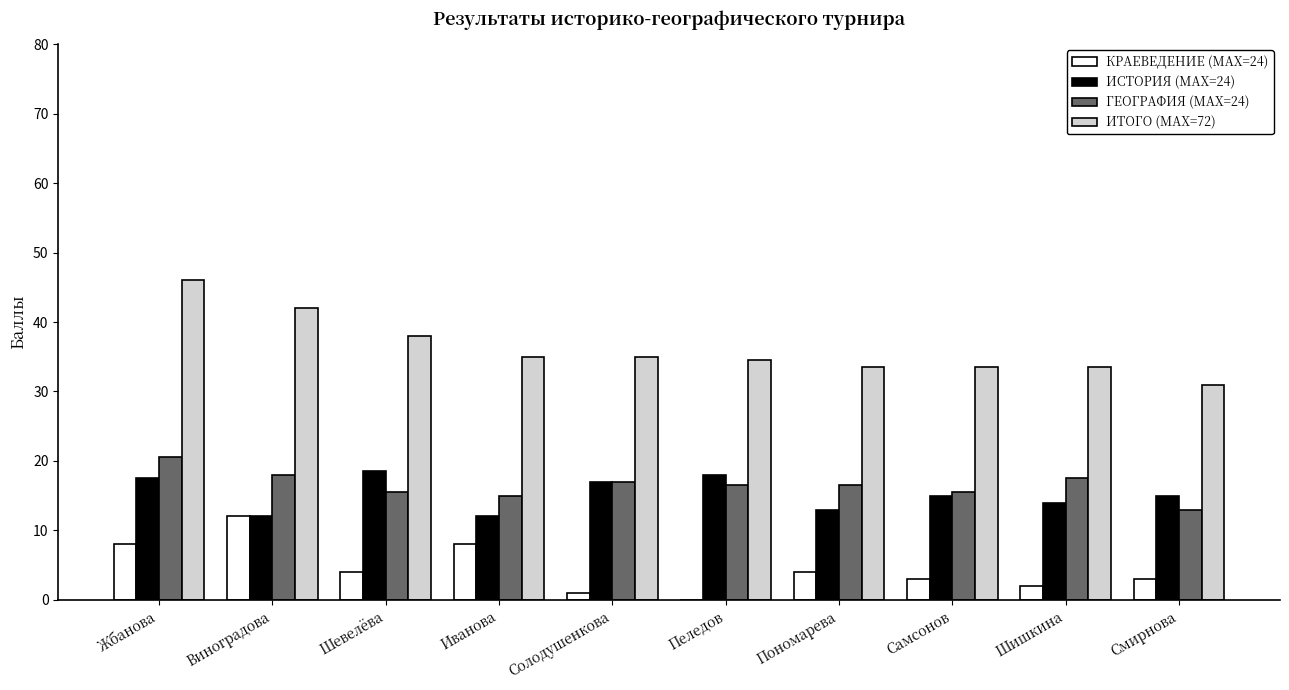

What is the highest value of the КРАЕВЕДЕНИЕ (MAХ=24) series?

12.0